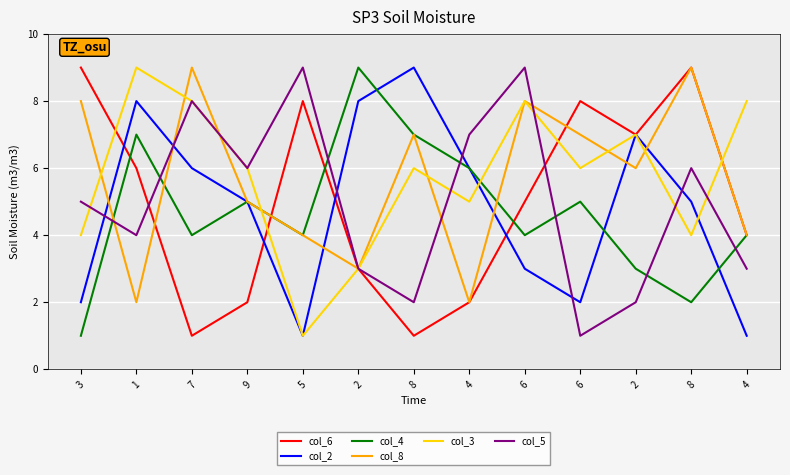

Is this an area chart (filled region under the line)?

No